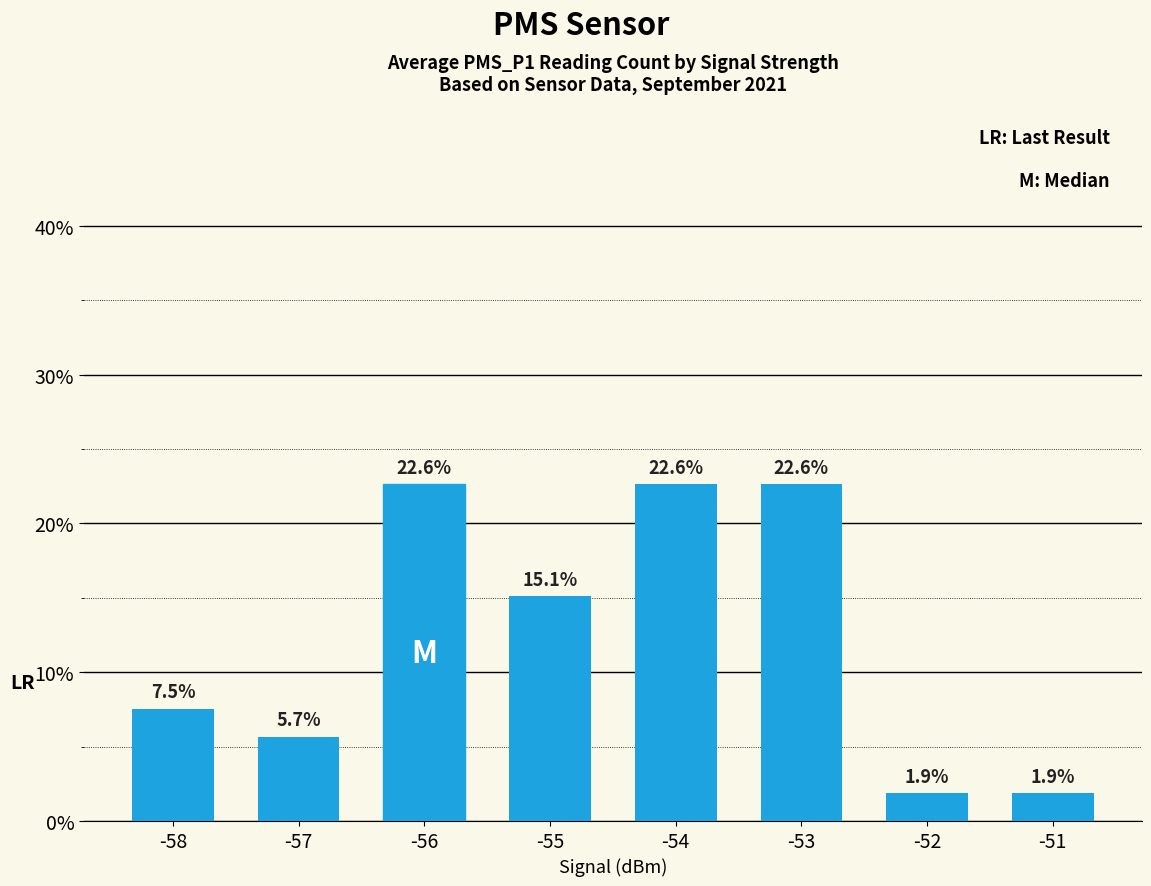

How many data points does each series have?

8